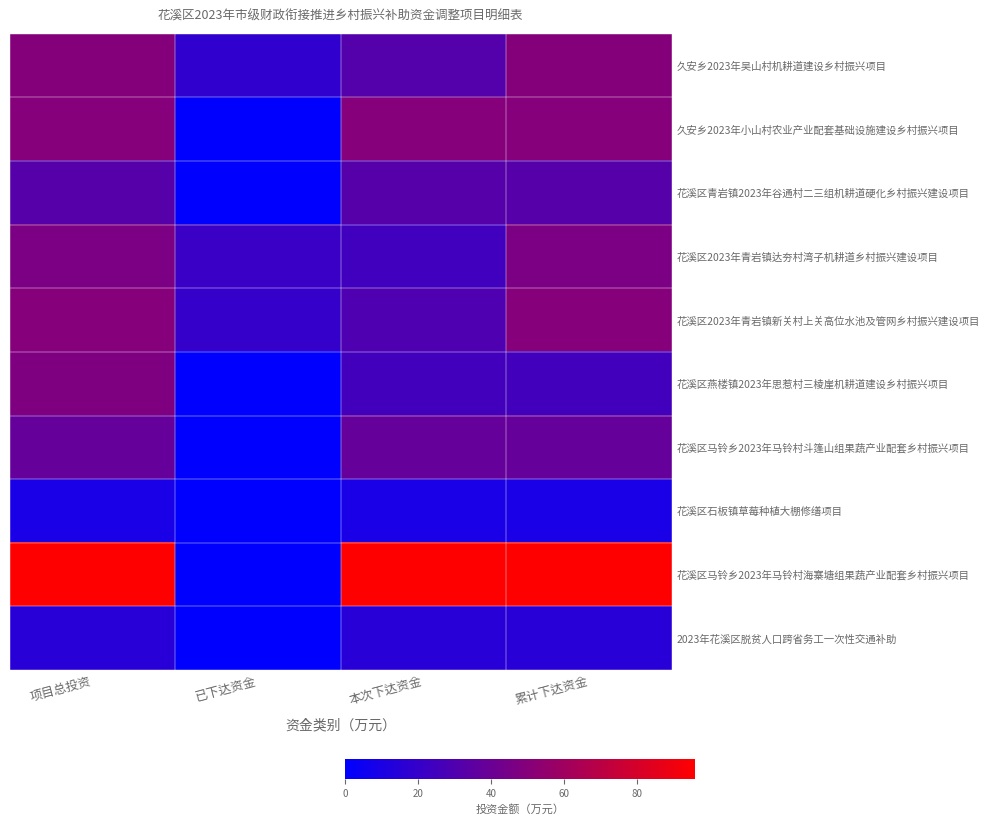

Count the number of categories in the chart.

4